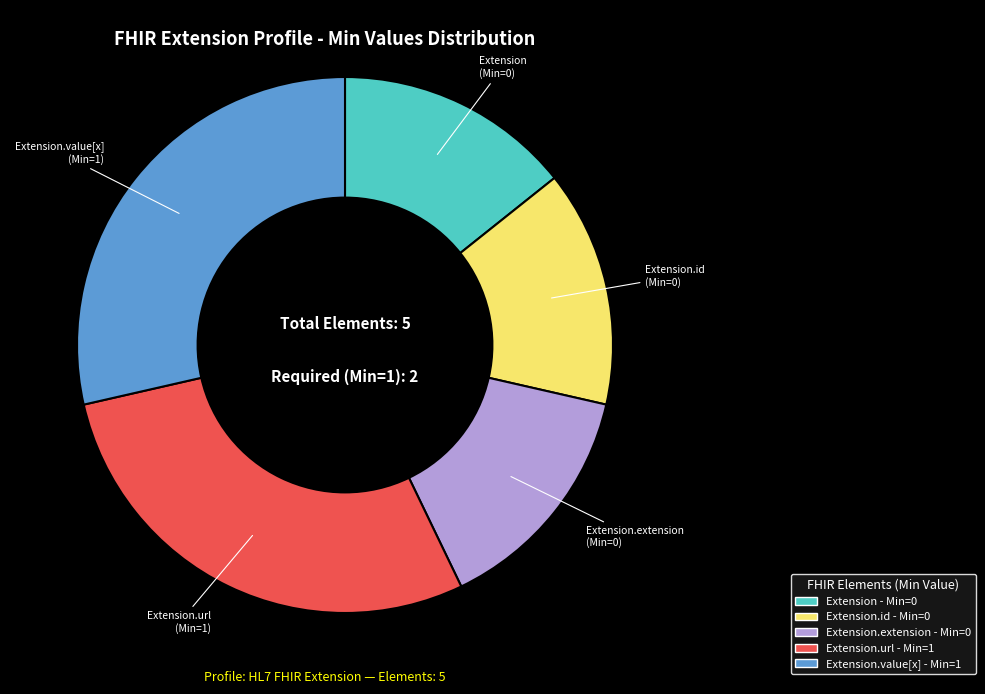

Does any single category account for the majority?

No